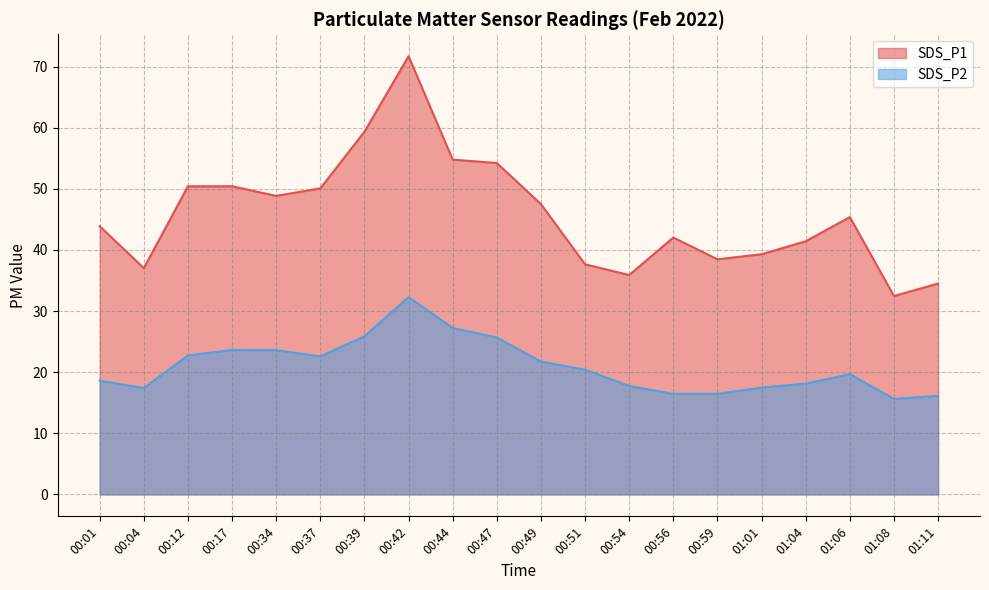

At which label does SDS_P1 reach its minimum?

01:08